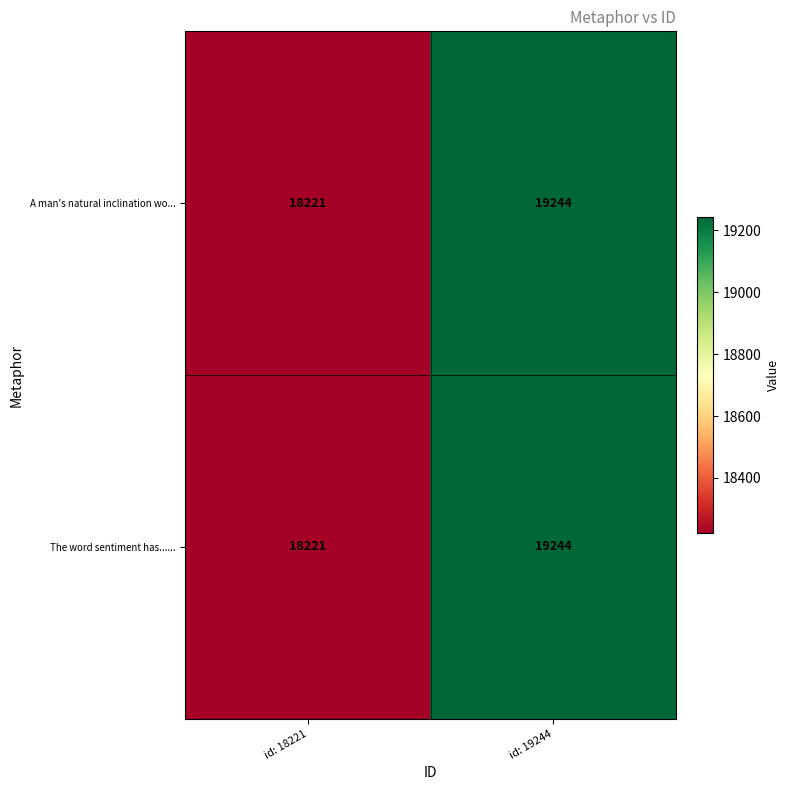

At which category does the chart reach its minimum across all series?

id: 18221